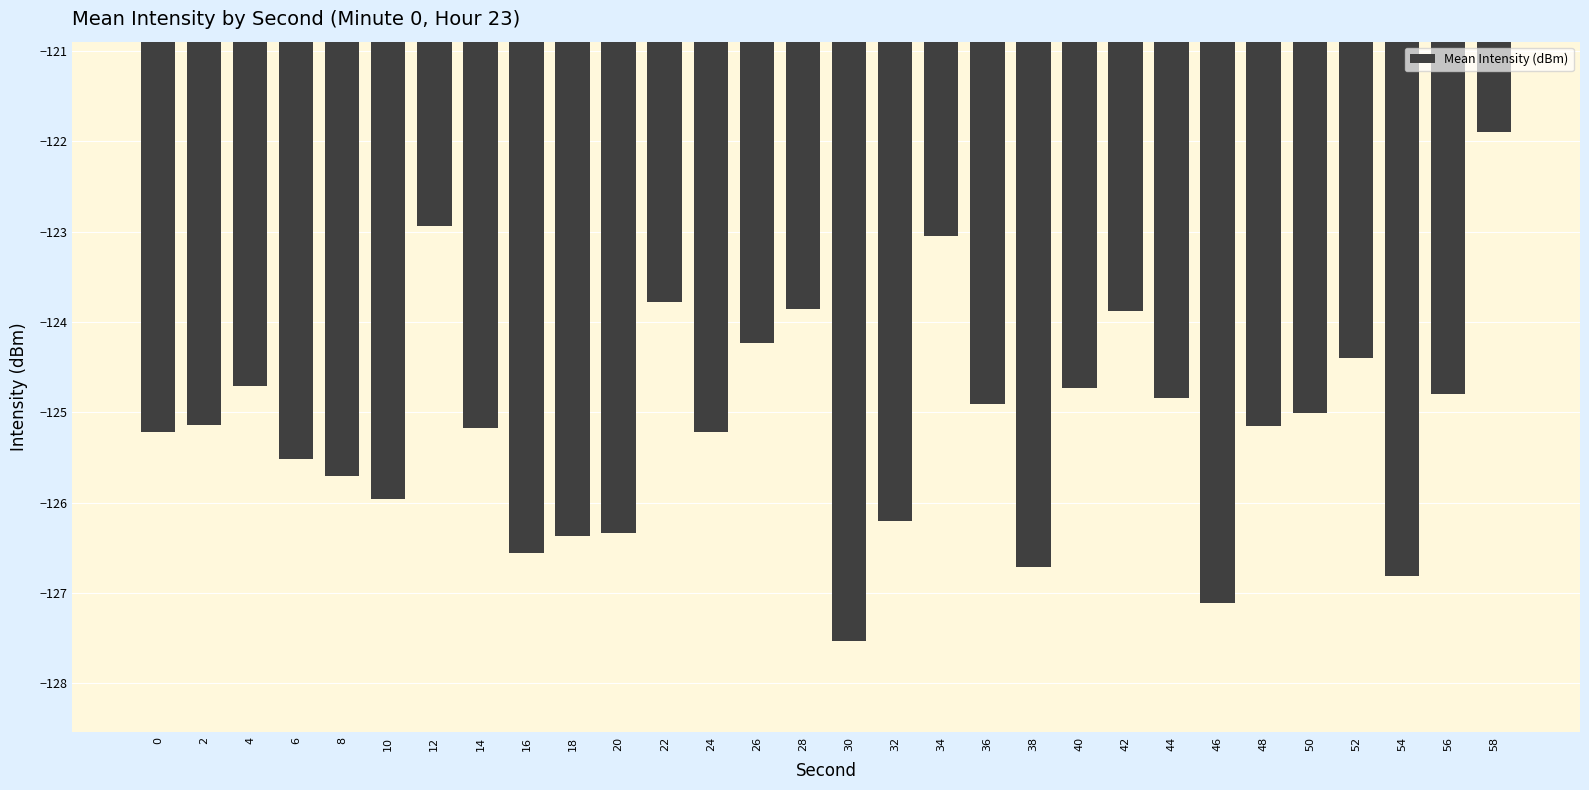

What is the change in value from 16 to 46?

-0.6